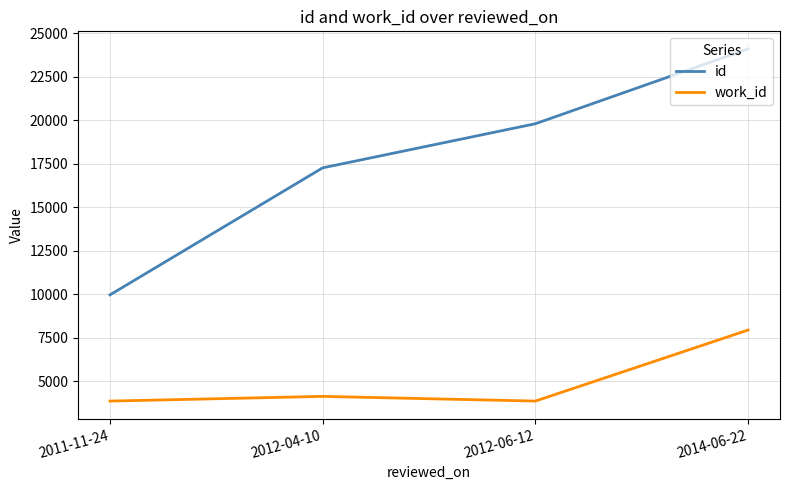

At which category does the chart reach its peak across all series?

2014-06-22